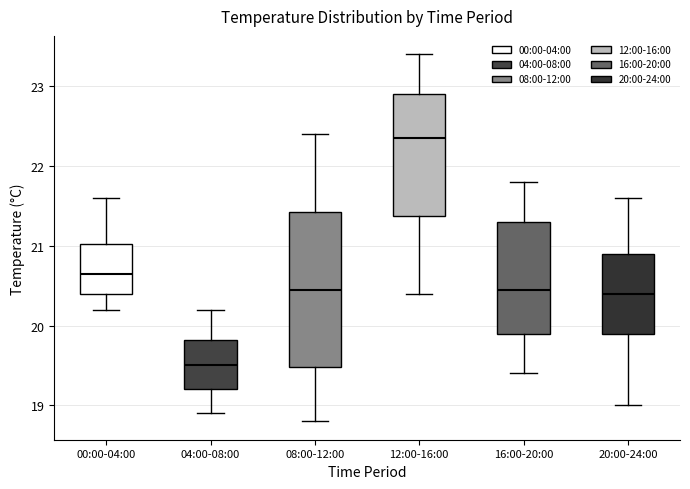

Which box has the lowest median line?

04:00-08:00